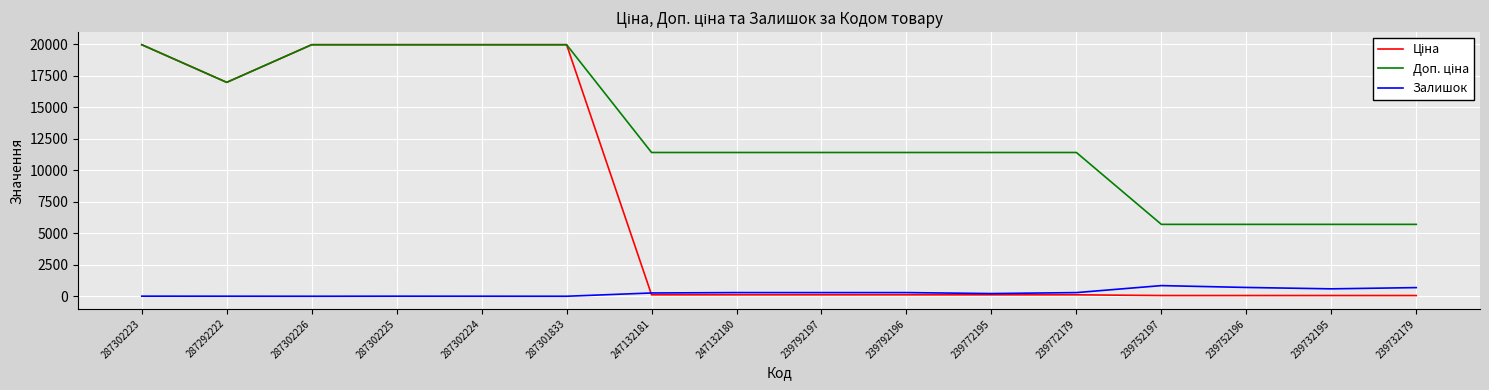

True or false: Залишок has a value of 845.0 at 239752197.

True